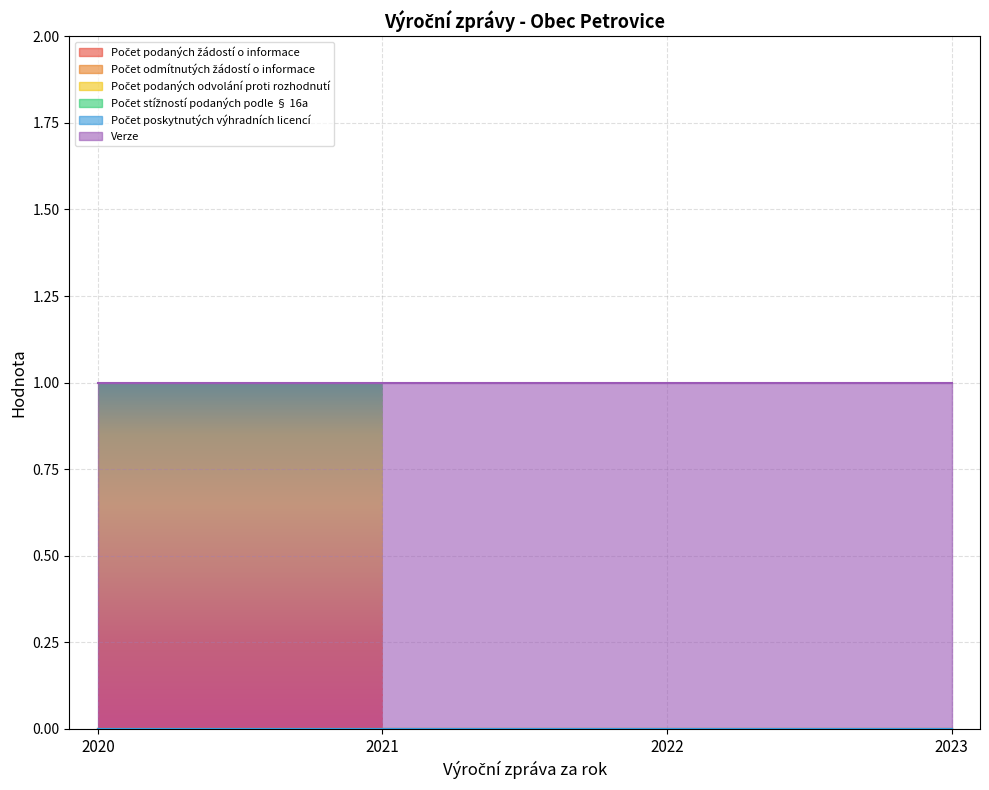

What is the total value across all series at 2021?

1